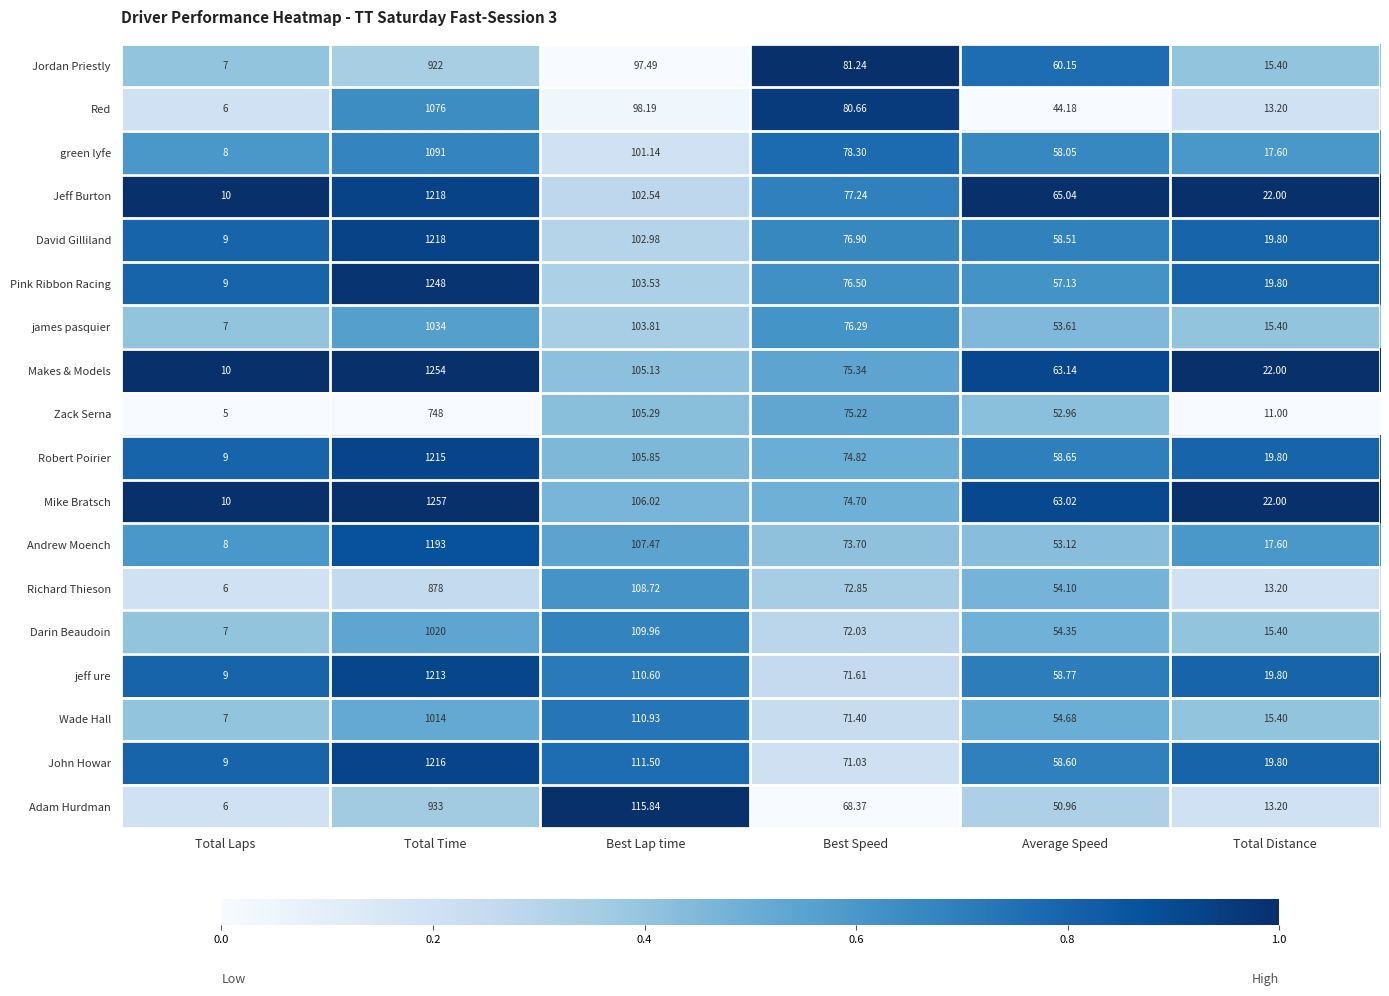

What is the total value across all series at Total Time?

19748.0